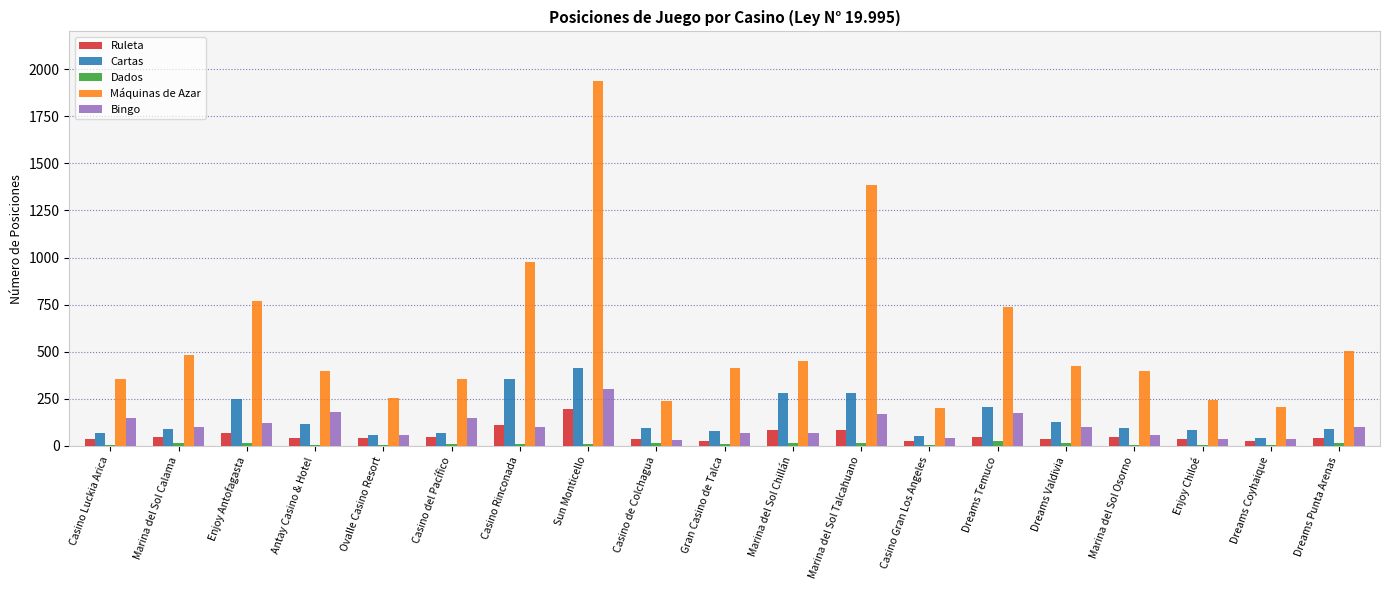

The Ruleta series shows 49 at Casino del Pacífico. True or false?

True